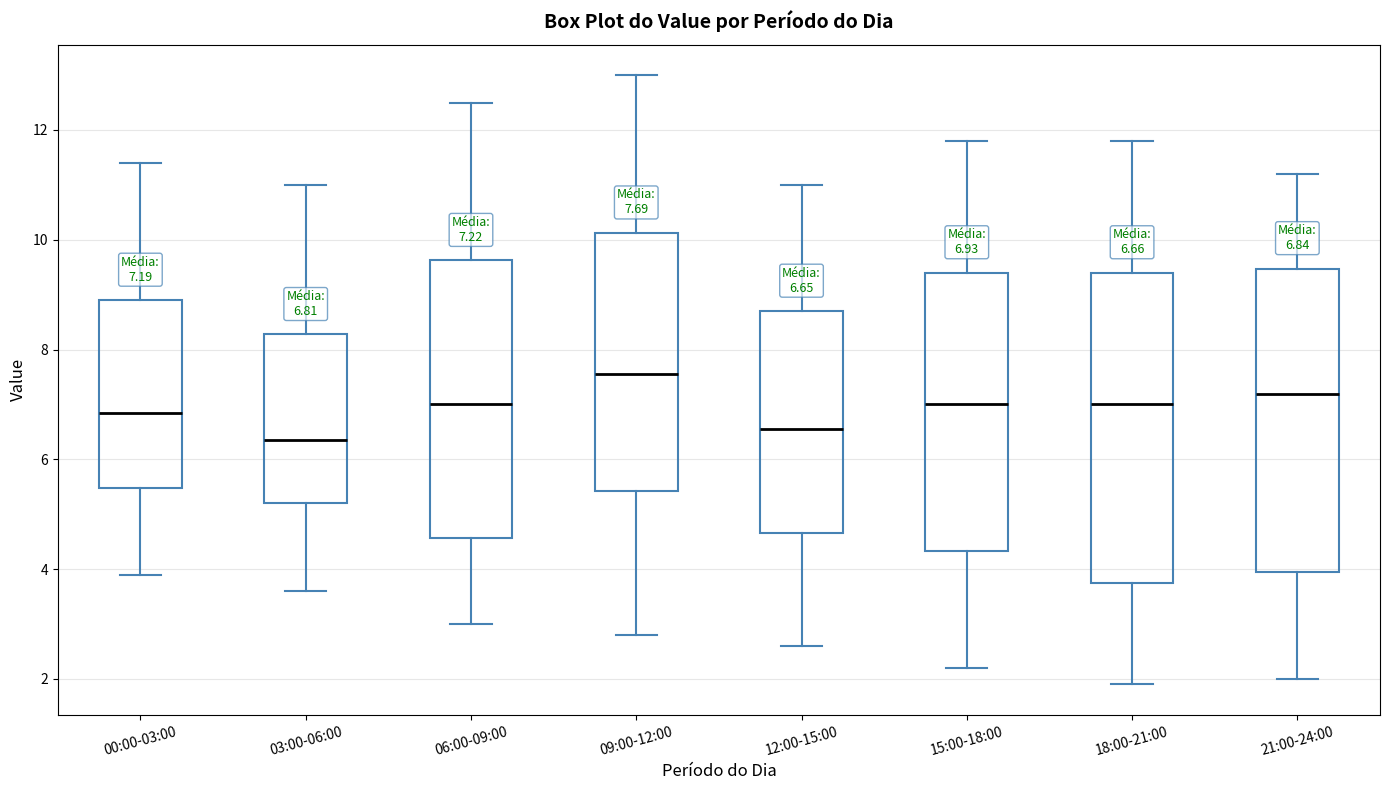

Which box's median line is the lowest?

03:00-06:00